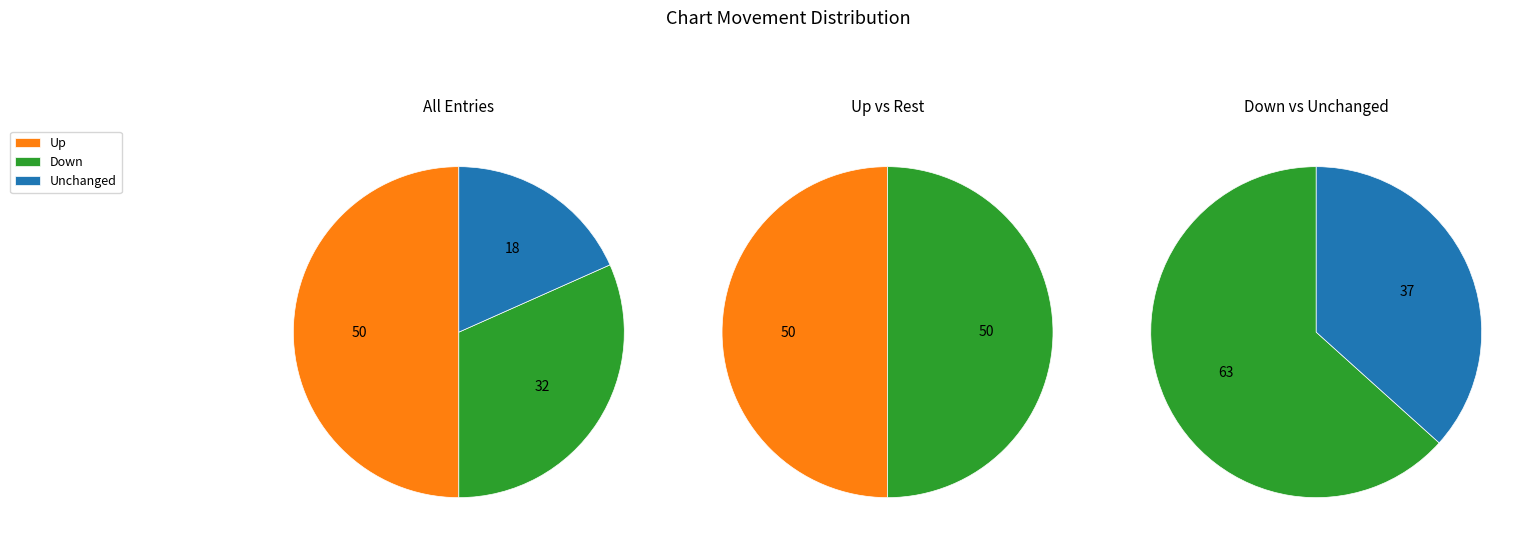

To the nearest percent, what is the average slice percentage?

33%